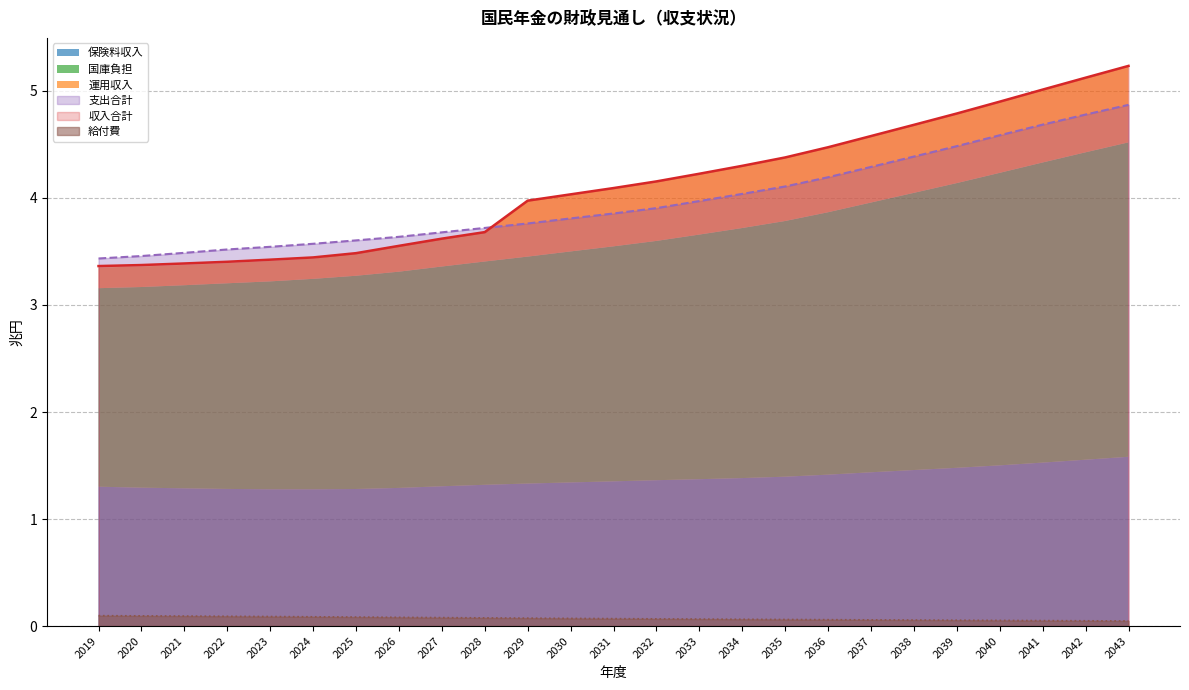

Which series has the largest total across all categories?

収入合計